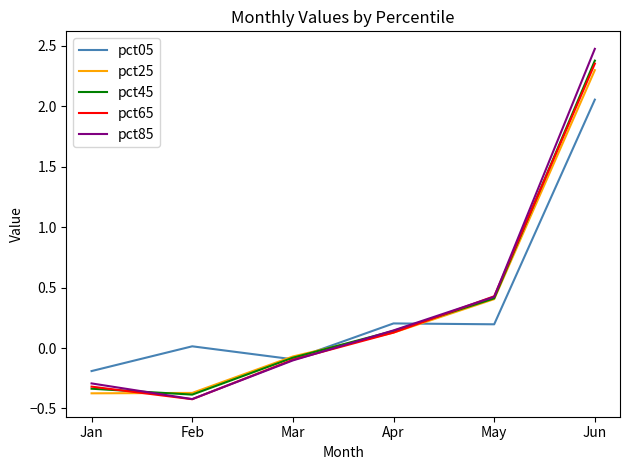

Is the value of pct85 at May greater than the value of pct65 at Jun?

No